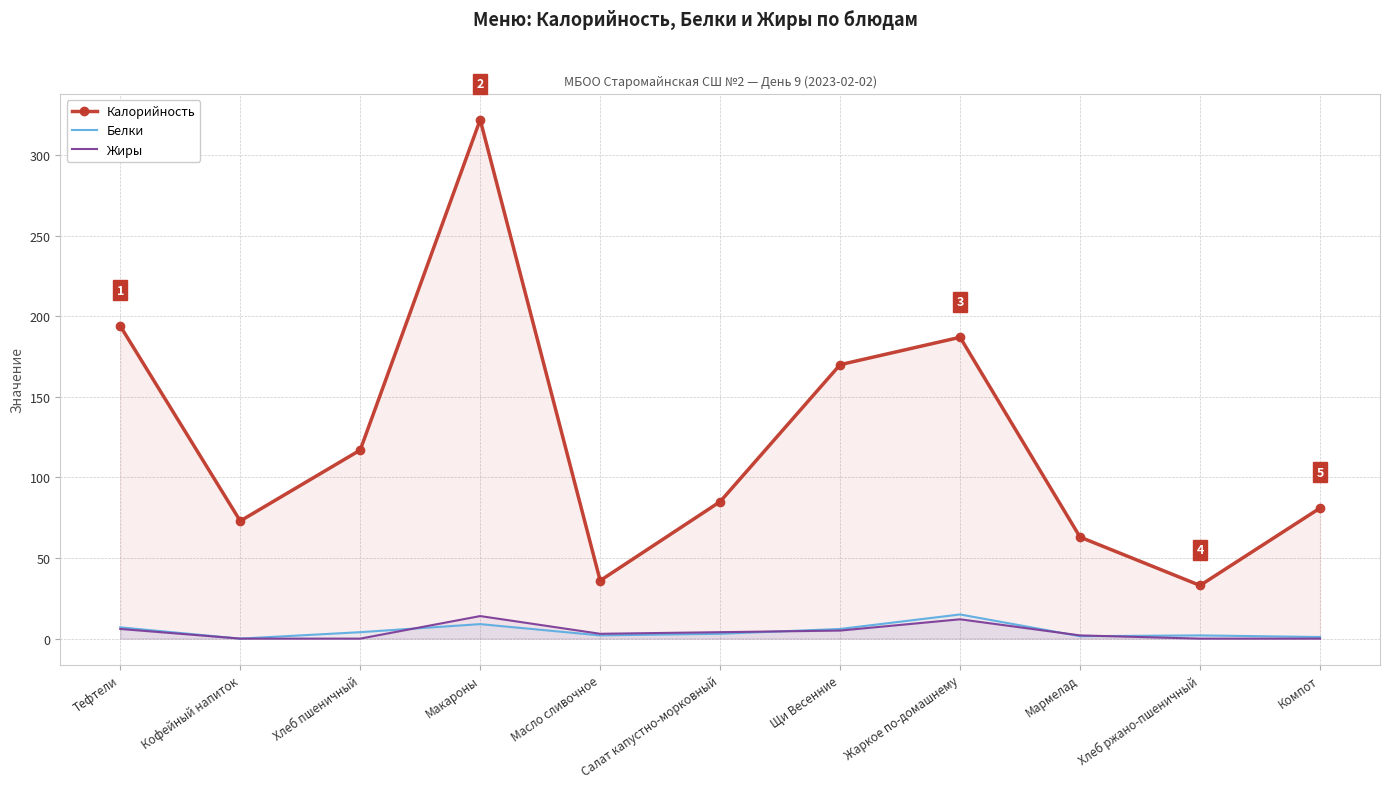

At which category does the chart reach its minimum across all series?

Кофейный напиток